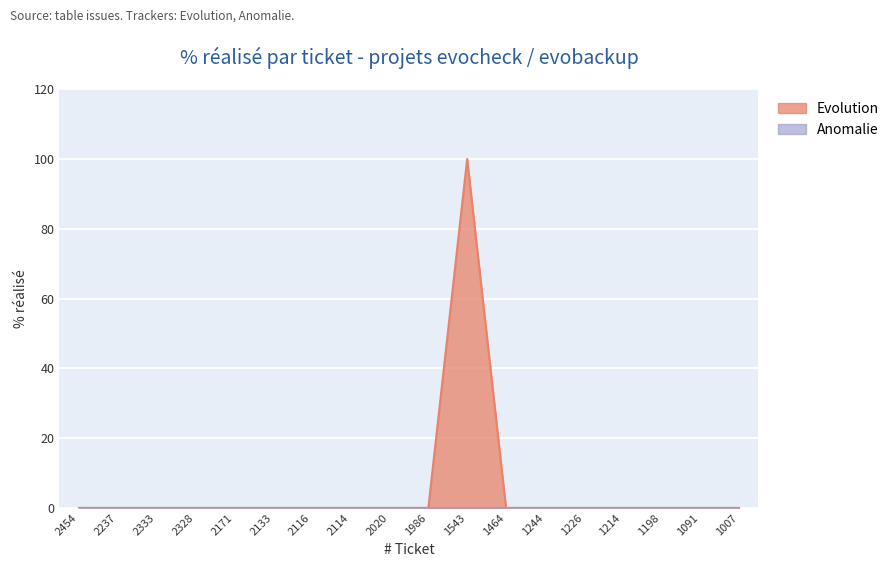

Count the number of categories in the chart.

18